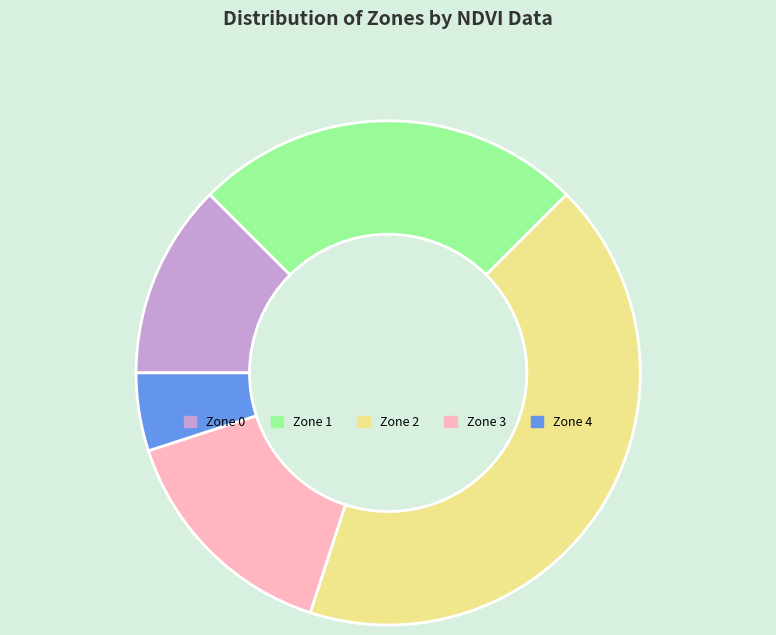

The Zone 3 slice represents 15% of the pie. True or false?

True